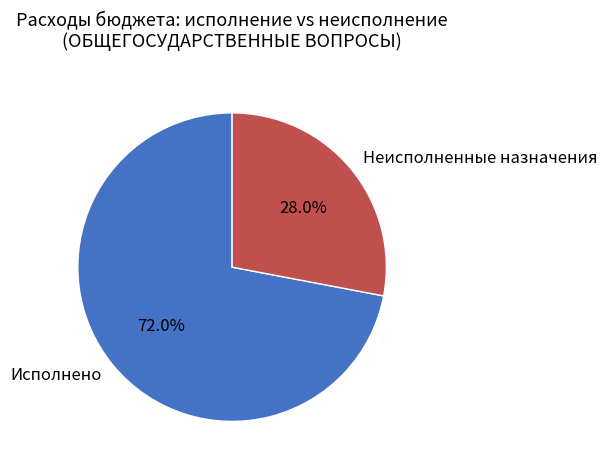

Is it true that Исполнено is 83% of the pie?

False